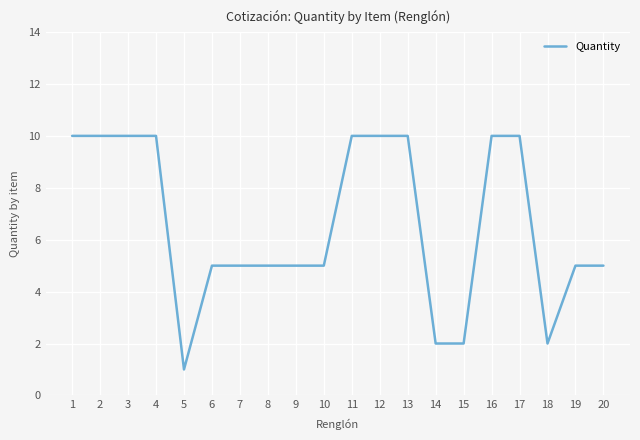

Reading left to right, transcribe all the data shown in this chart.

1=10	2=10	3=10	4=10	5=1	6=5	7=5	8=5	9=5	10=5	11=10	12=10	13=10	14=2	15=2	16=10	17=10	18=2	19=5	20=5